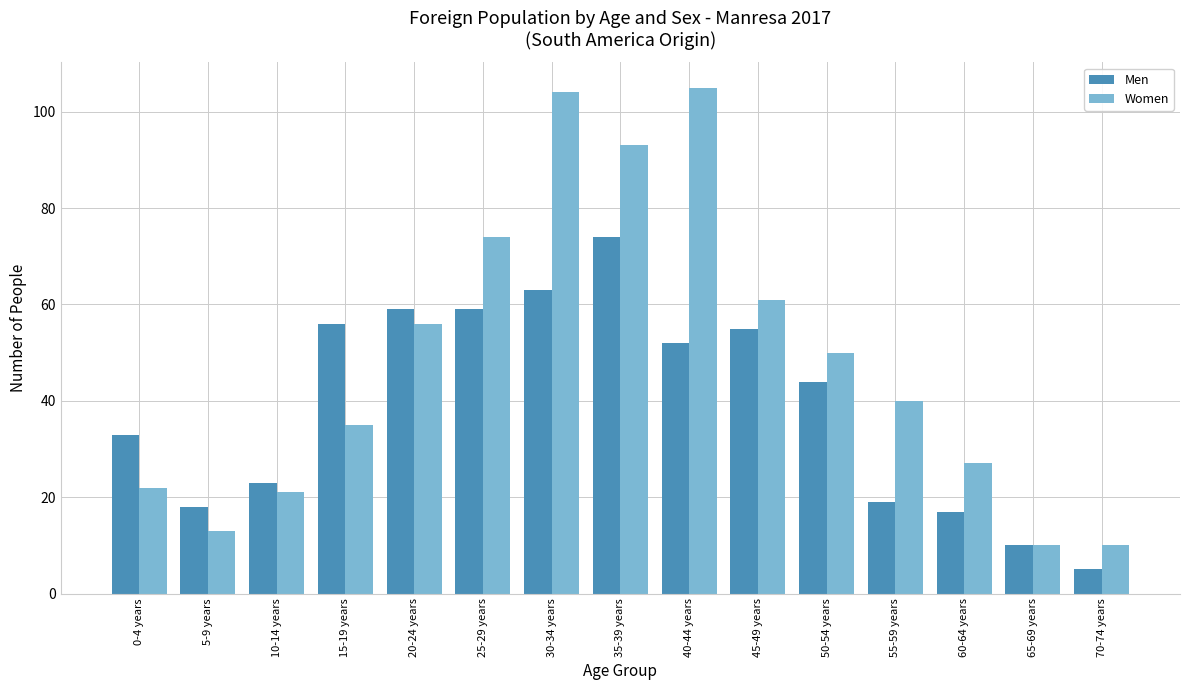

True or false: Men has a value of 39 at 35-39 years.

False